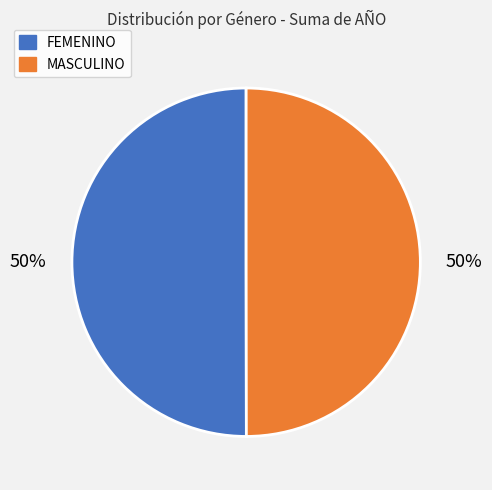

Is it true that MASCULINO is 50% of the pie?

True